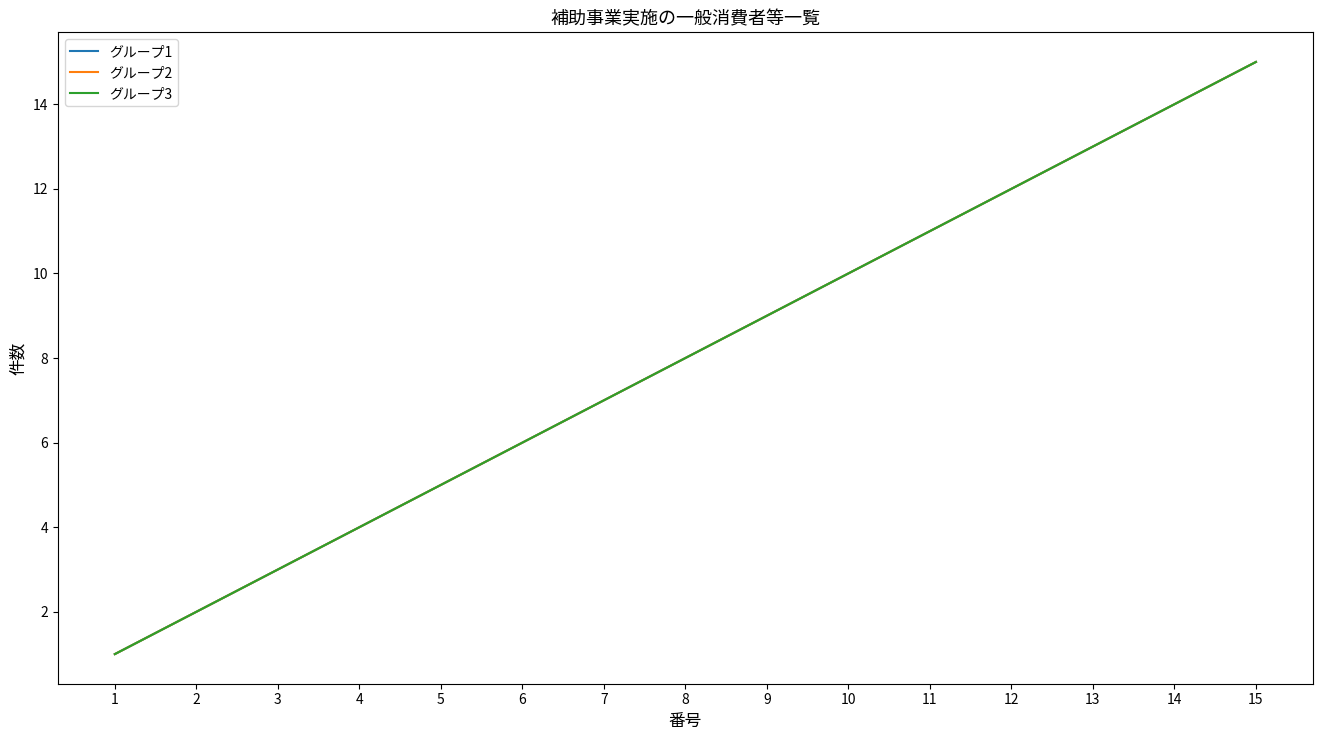

Is this an area chart (filled region under the line)?

No